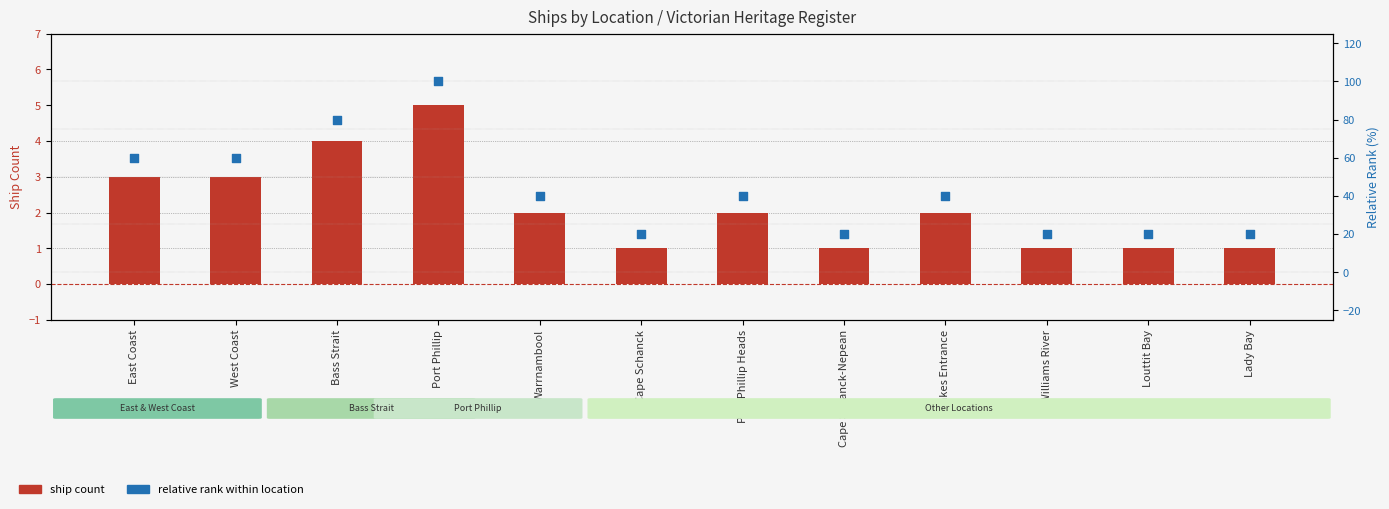

Is the value of Relative Rank (%) at East Coast greater than the value of Ship Count at West Coast?

Yes